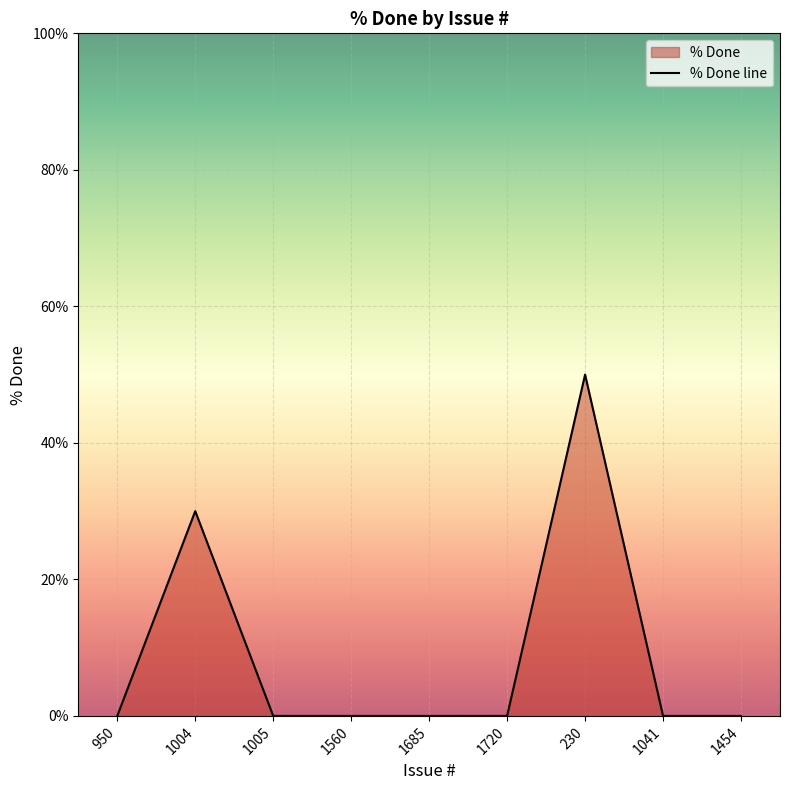

True or false: the data shows -20 at 950.

False